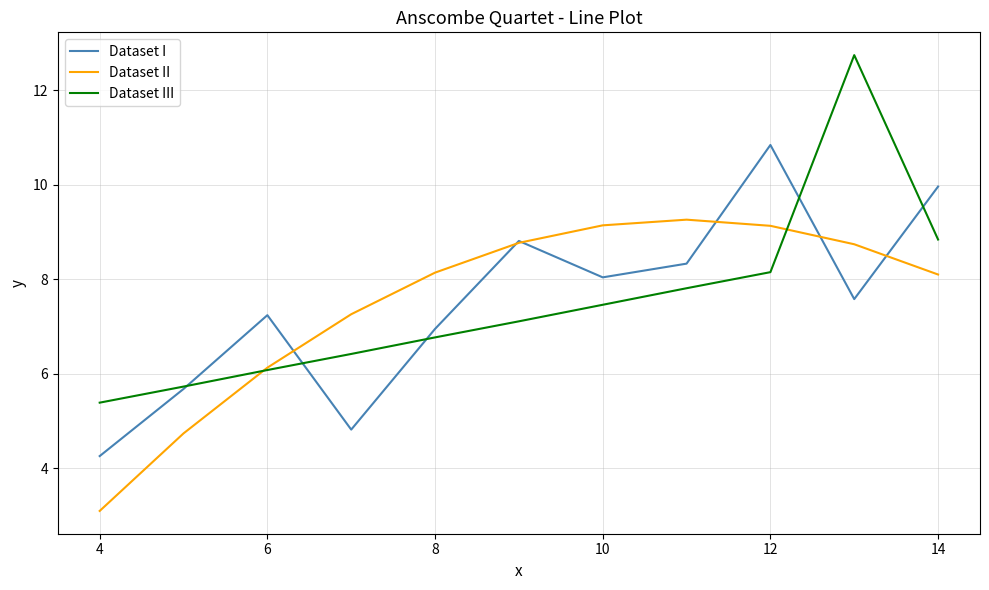

What is the greatest value displayed?

12.7